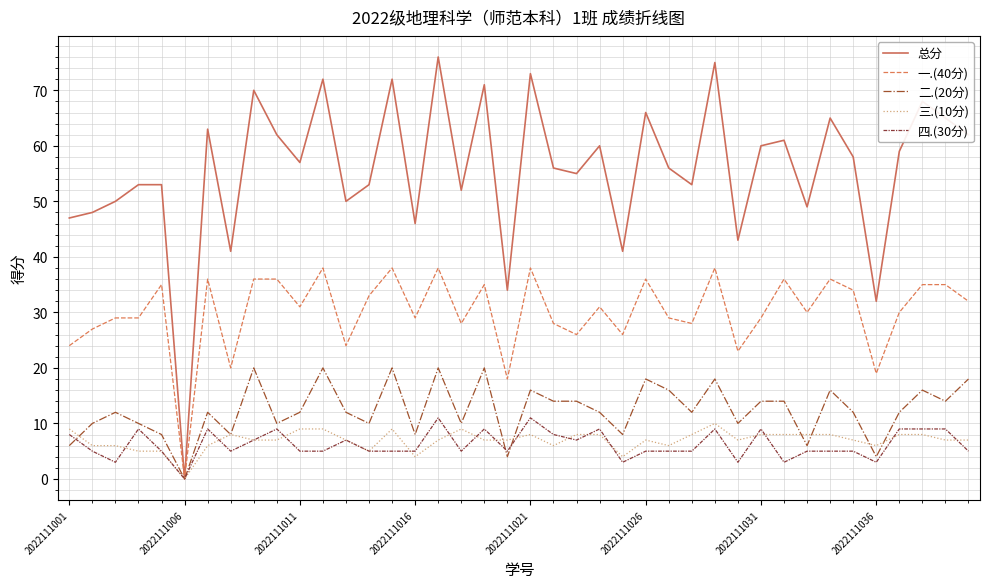

Reading left to right, transcribe all the data shown in this chart.

总分: 47	48	50	53	53	0	63	41	70	62	57	72	50	53	72	46	76	52	71	34	73	56	55	60	41	66	56	53	75	43	60	61	49	65	58	32	59	68	65	62
一.(40分): 24	27	29	29	35	0	36	20	36	36	31	38	24	33	38	29	38	28	35	18	38	28	26	31	26	36	29	28	38	23	29	36	30	36	34	19	30	35	35	32
二.(20分): 6	10	12	10	8	0	12	8	20	10	12	20	12	10	20	8	20	10	20	4	16	14	14	12	8	18	16	12	18	10	14	14	6	16	12	4	12	16	14	18
三.(10分): 9	6	6	5	5	0	6	8	7	7	9	9	7	5	9	4	7	9	7	7	8	6	8	8	4	7	6	8	10	7	8	8	8	8	7	6	8	8	7	7
四.(30分): 8	5	3	9	5	0	9	5	7	9	5	5	7	5	5	5	11	5	9	5	11	8	7	9	3	5	5	5	9	3	9	3	5	5	5	3	9	9	9	5